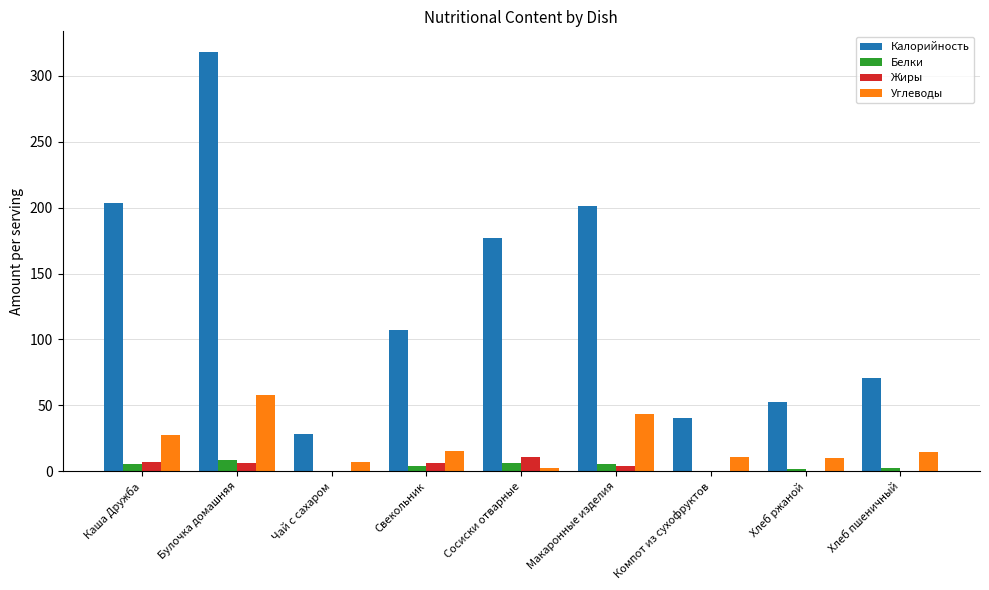

The value of Калорийность at Каша Дружба is 89.1. True or false?

False